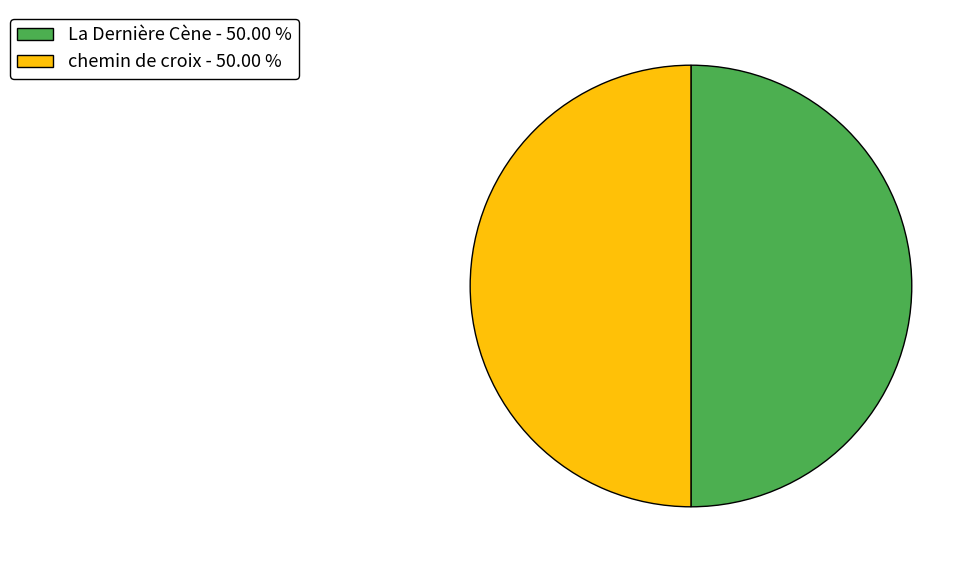

How many segments does this pie chart have?

2